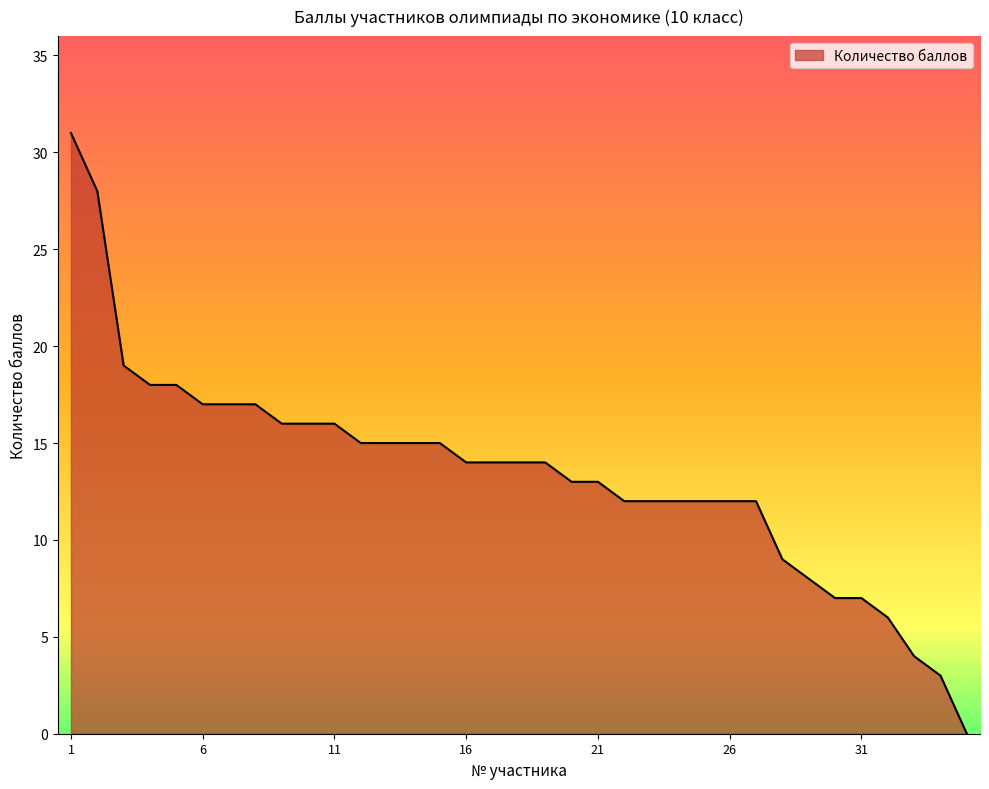

What is the greatest value displayed?

31